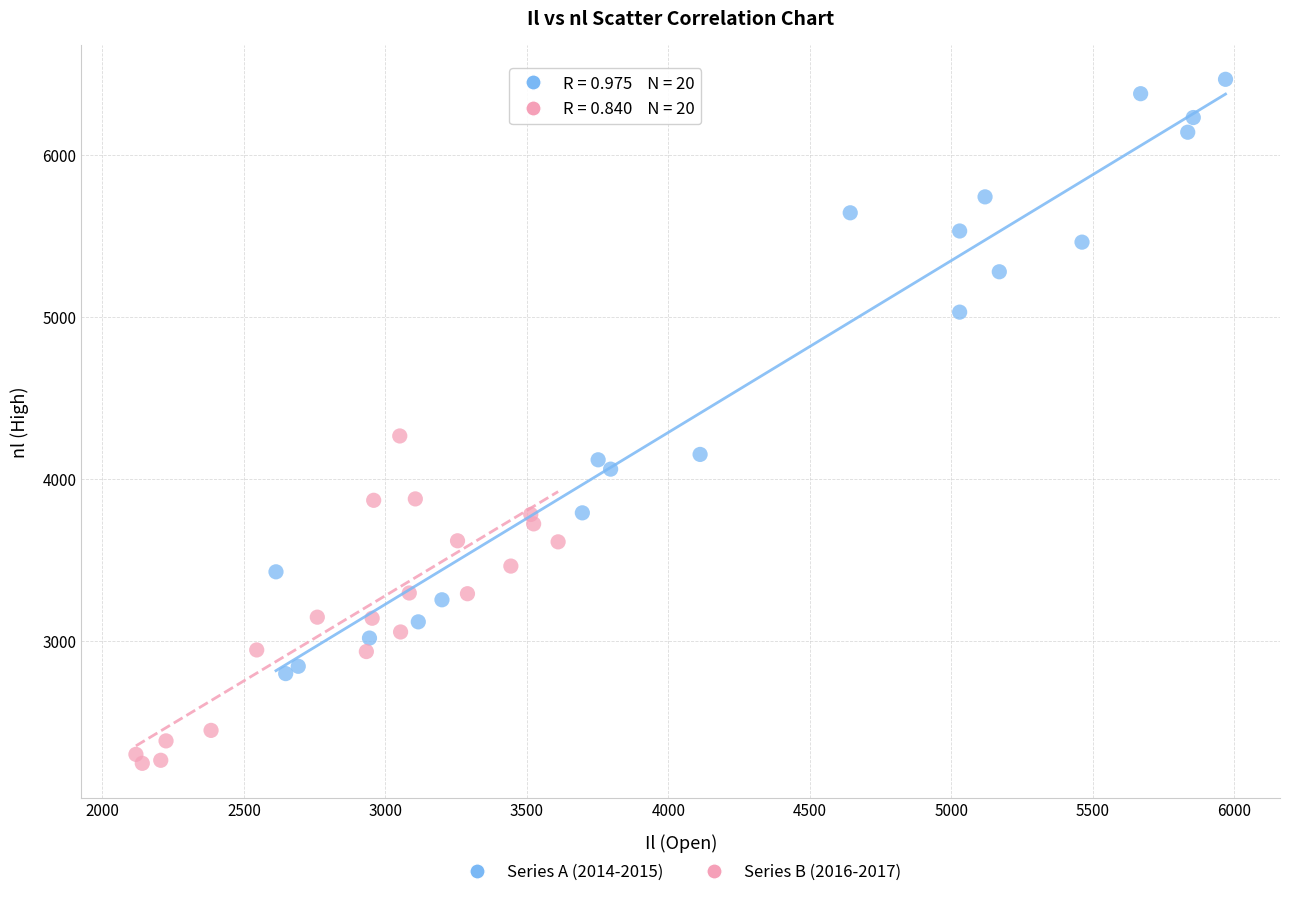

Which series has the largest Y range (max minus min)?

Series A (2014-2015)